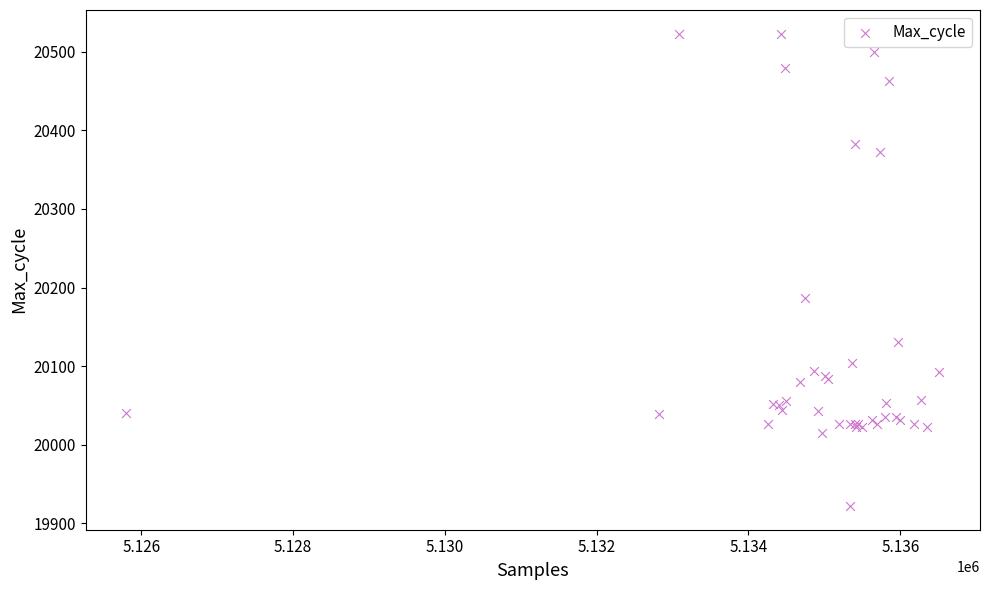

What Y value in the scatter plot is closest to 20222?

20187